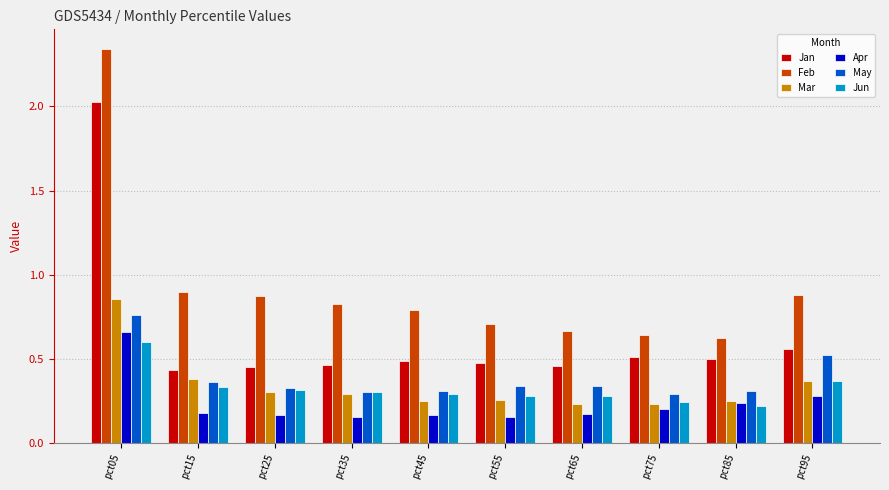

What is the difference between the highest and lowest values at pct05?

1.7